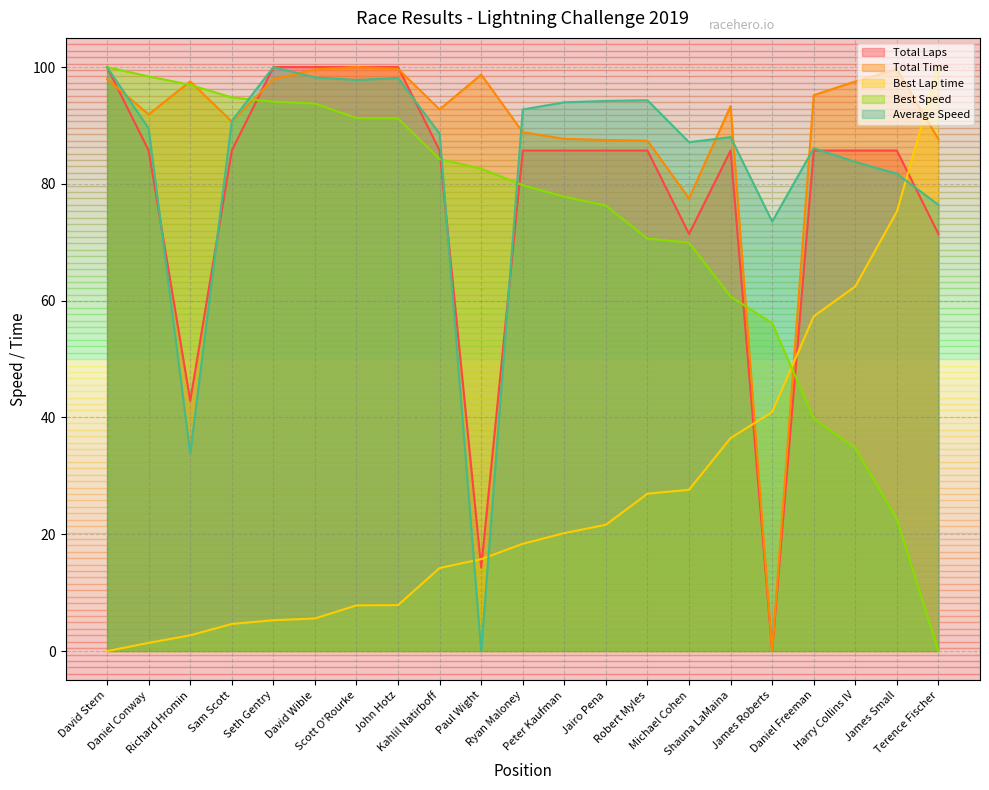

Where is Best Speed nearest to the value 50?

James Roberts